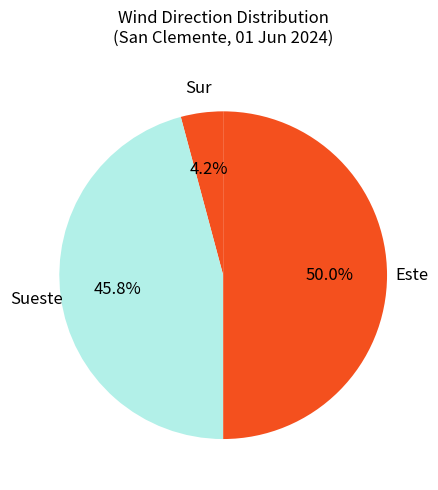

Rank the categories by value from lowest to highest.

Sur, Sueste, Este